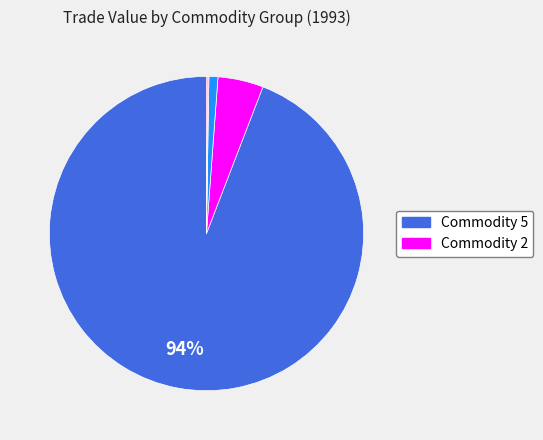

Is there a majority slice in this chart?

Yes